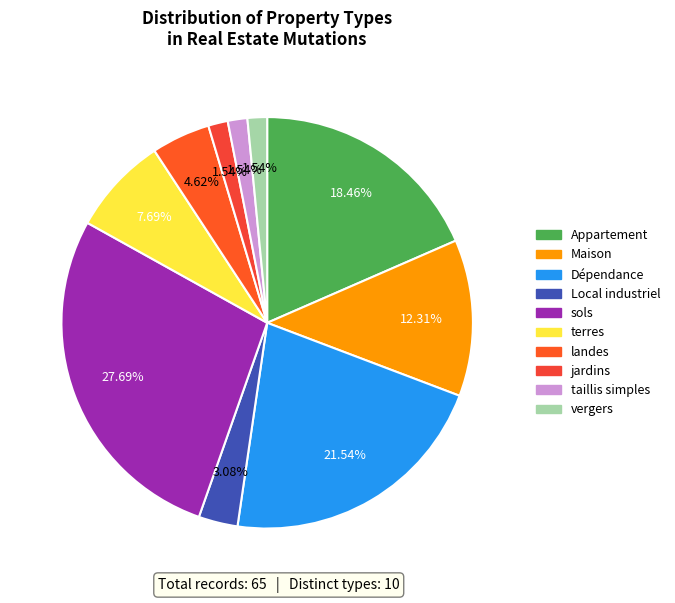

Does any single category account for the majority?

No